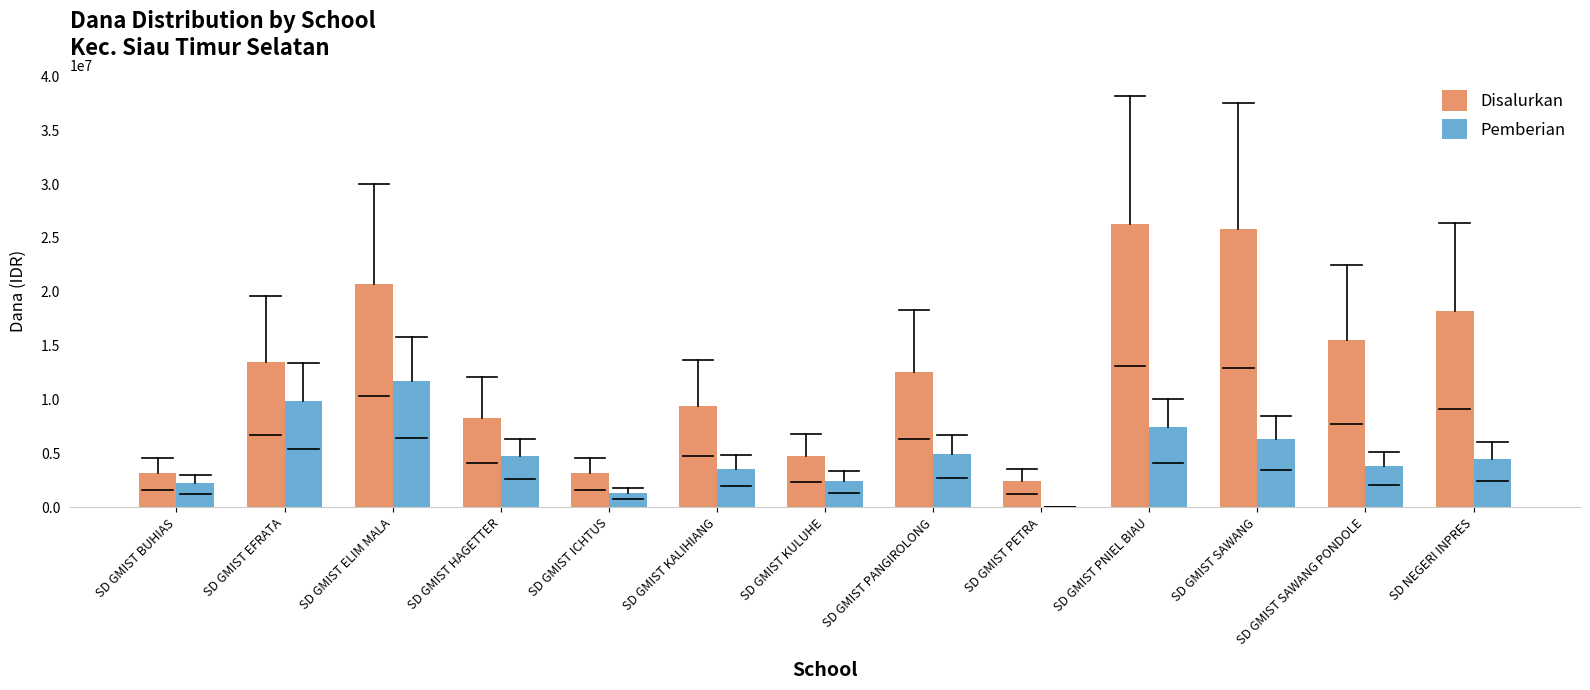

What is the maximum value for Pemberian?

11700000